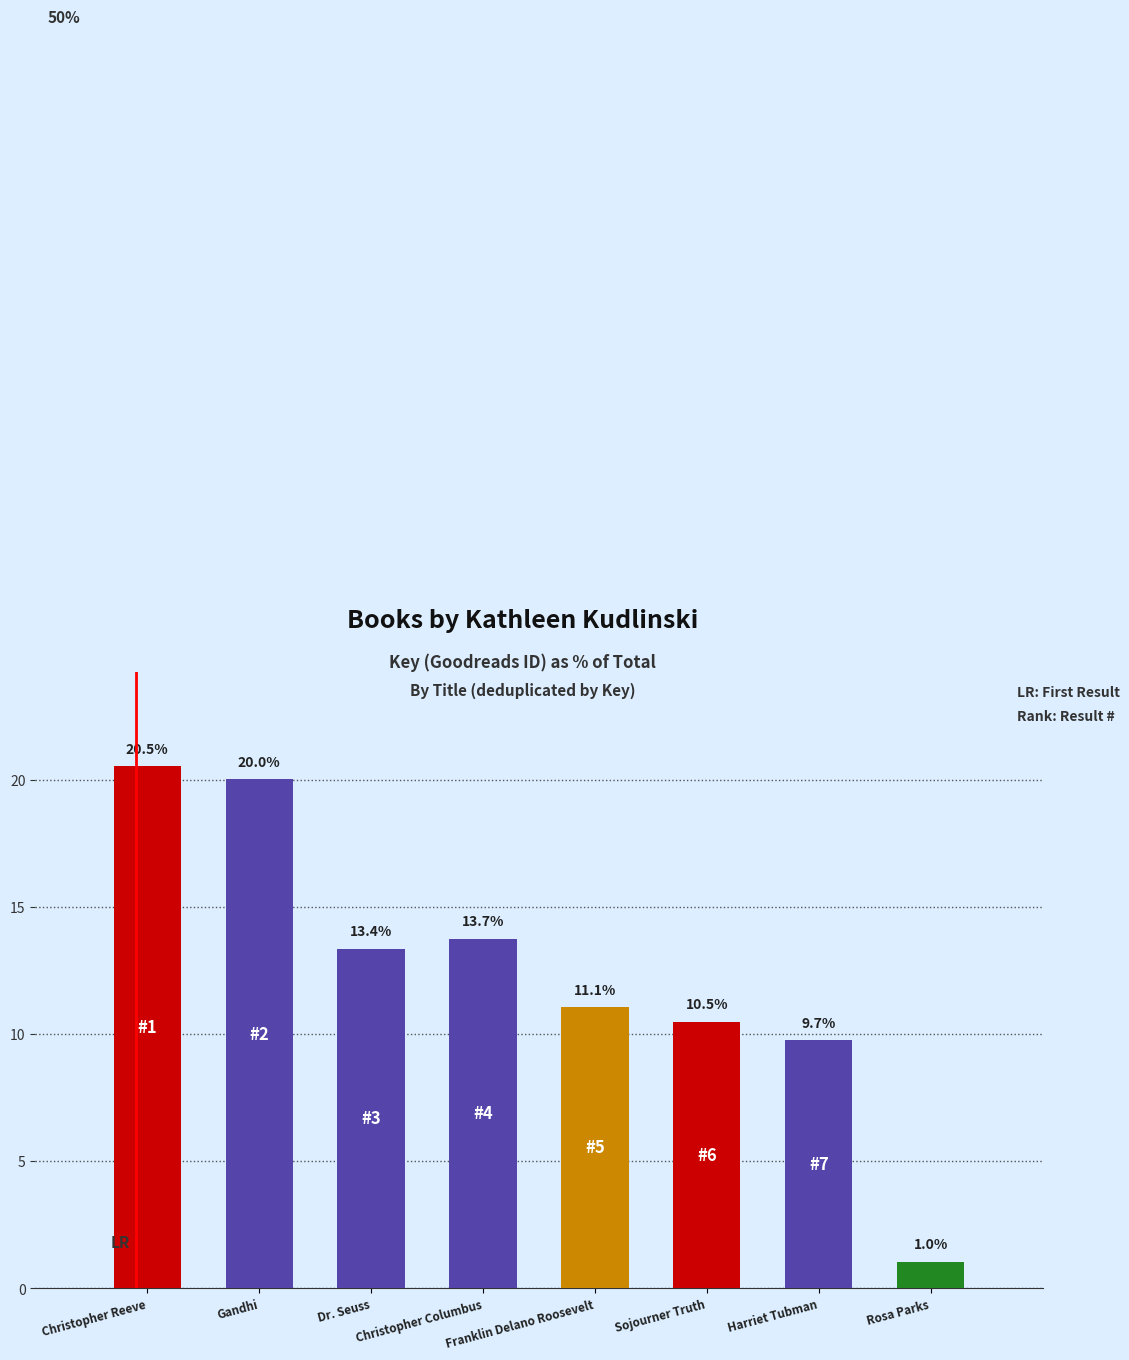

What is the difference between the second highest and minimum values?

19.0